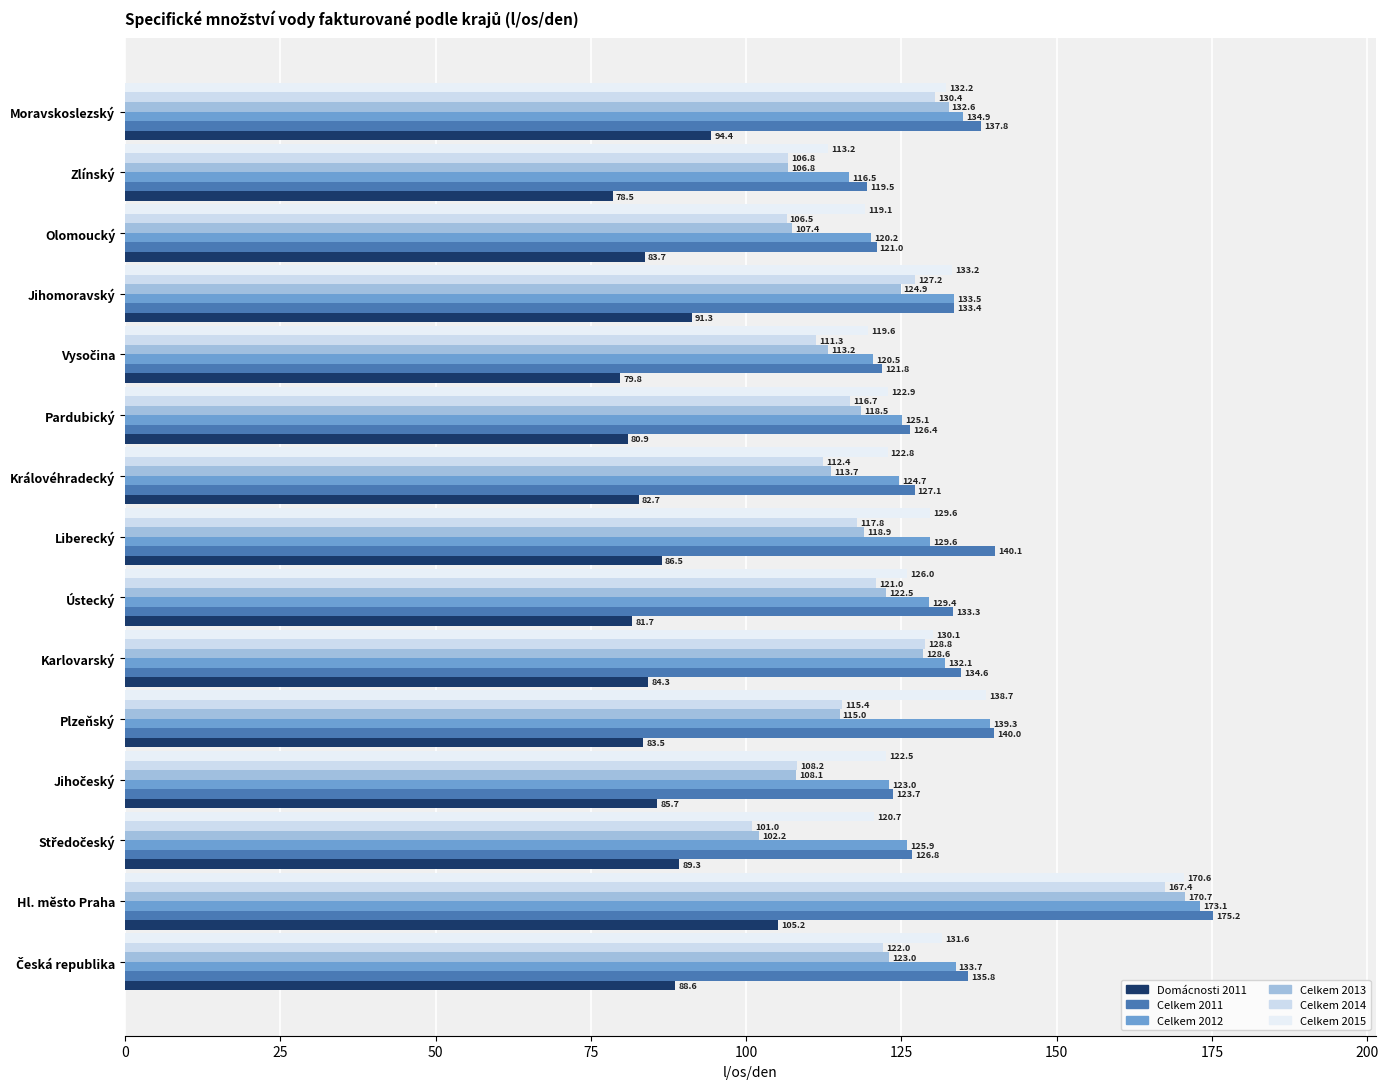

How many series are shown in this chart?

6